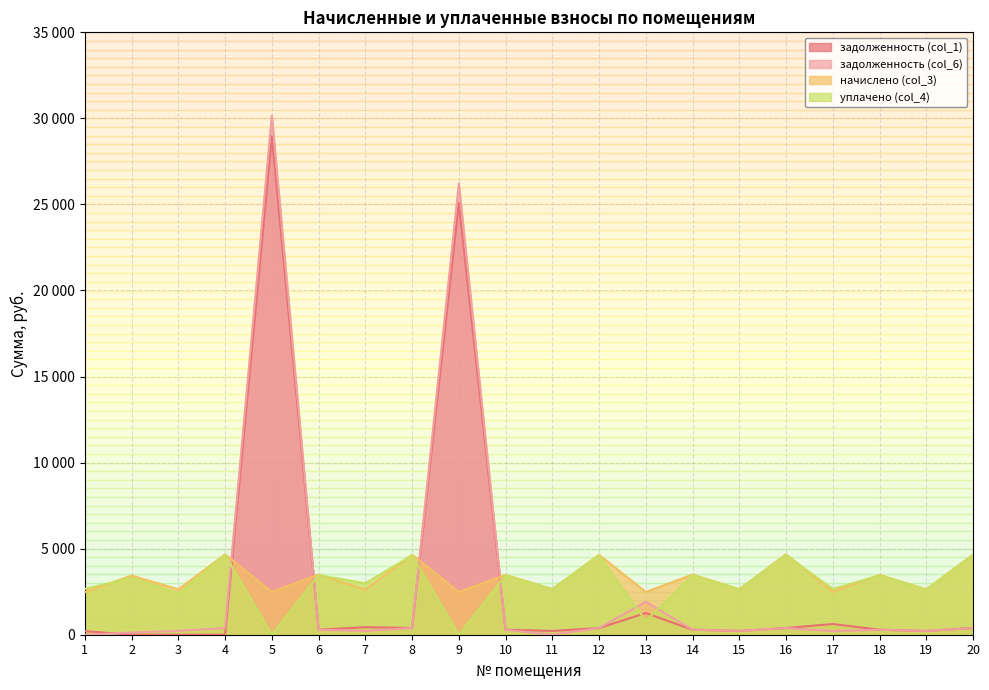

What is the difference between the maximum and minimum values in the начислено (col_3) series?

2197.8